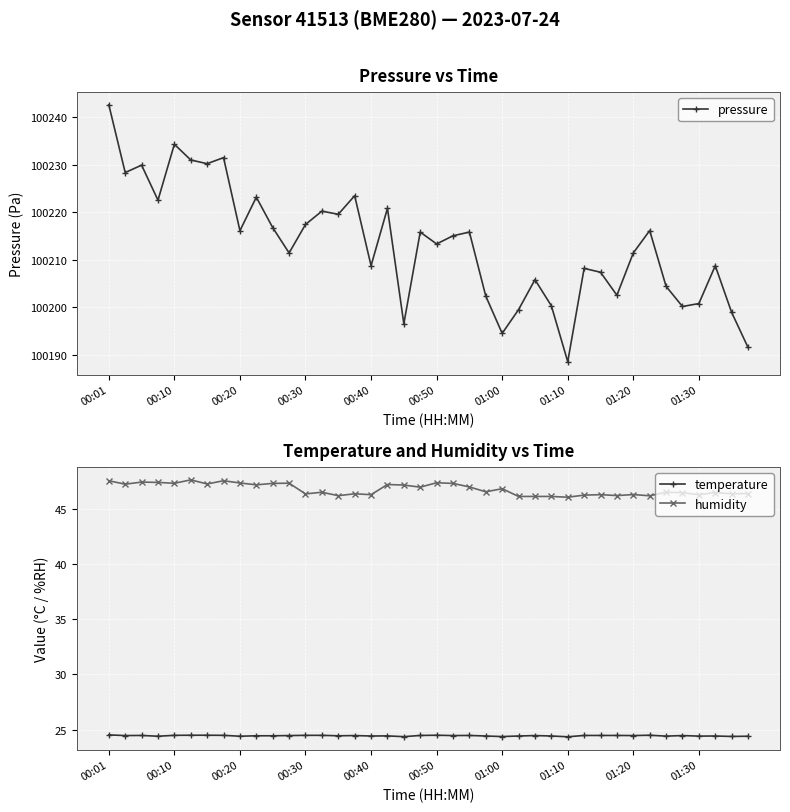

Is this an area chart (filled region under the line)?

No